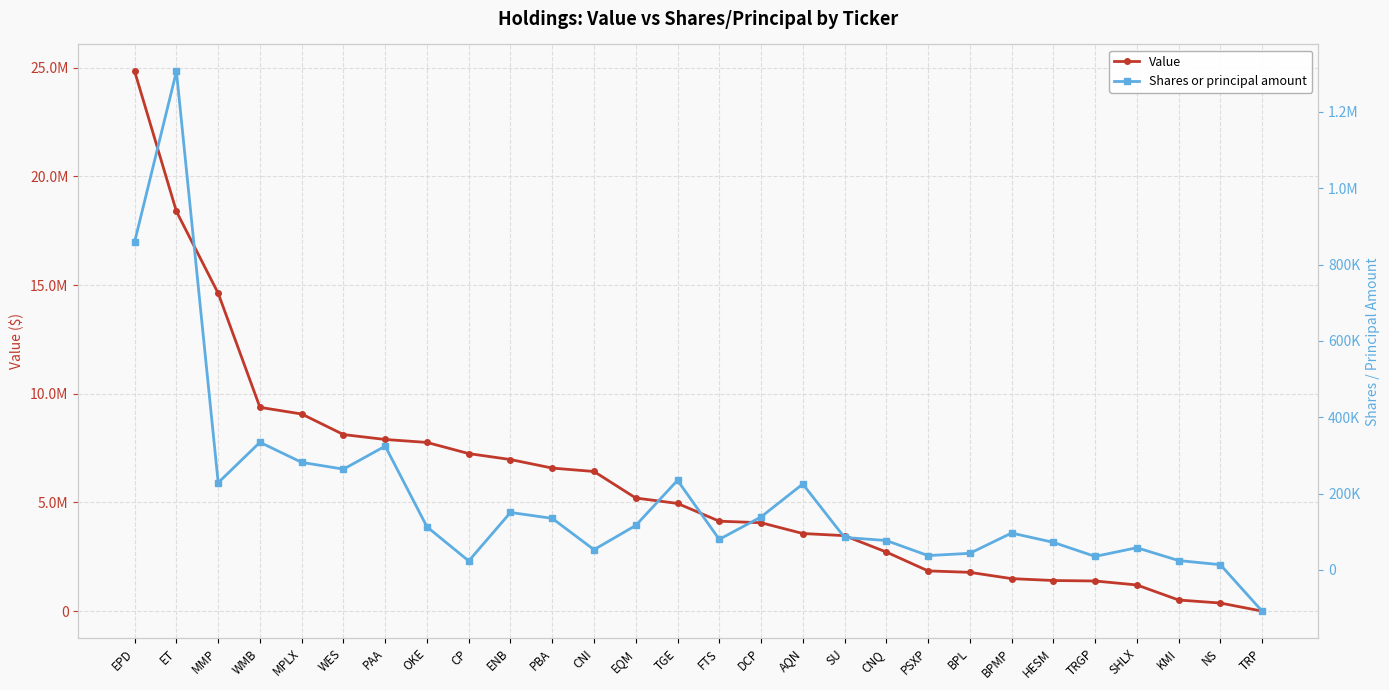

At which category does Shares or principal amount reach its first local peak?

ET